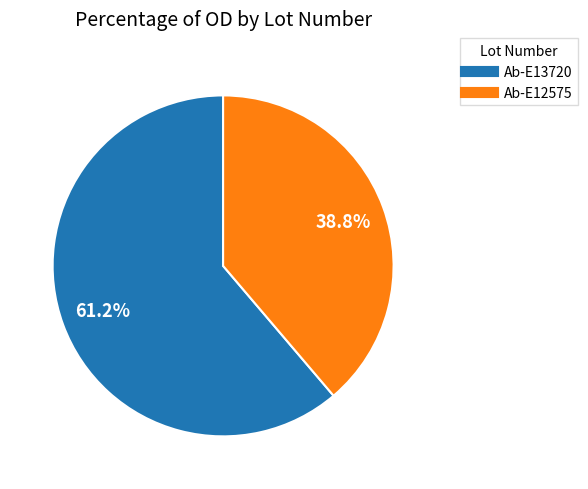

What is the ratio of the value at Ab-E13720 to the value at Ab-E12575?

1.6